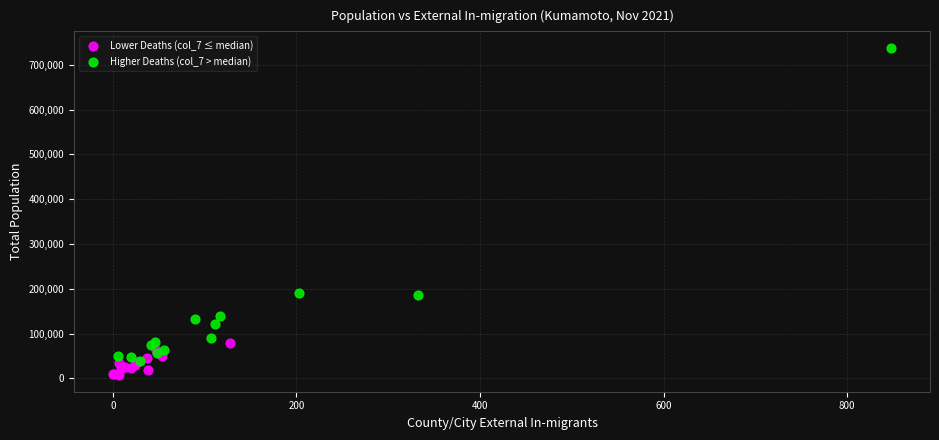

Which series reaches the minimum Y coordinate?

Lower Deaths (col_7 ≤ median)